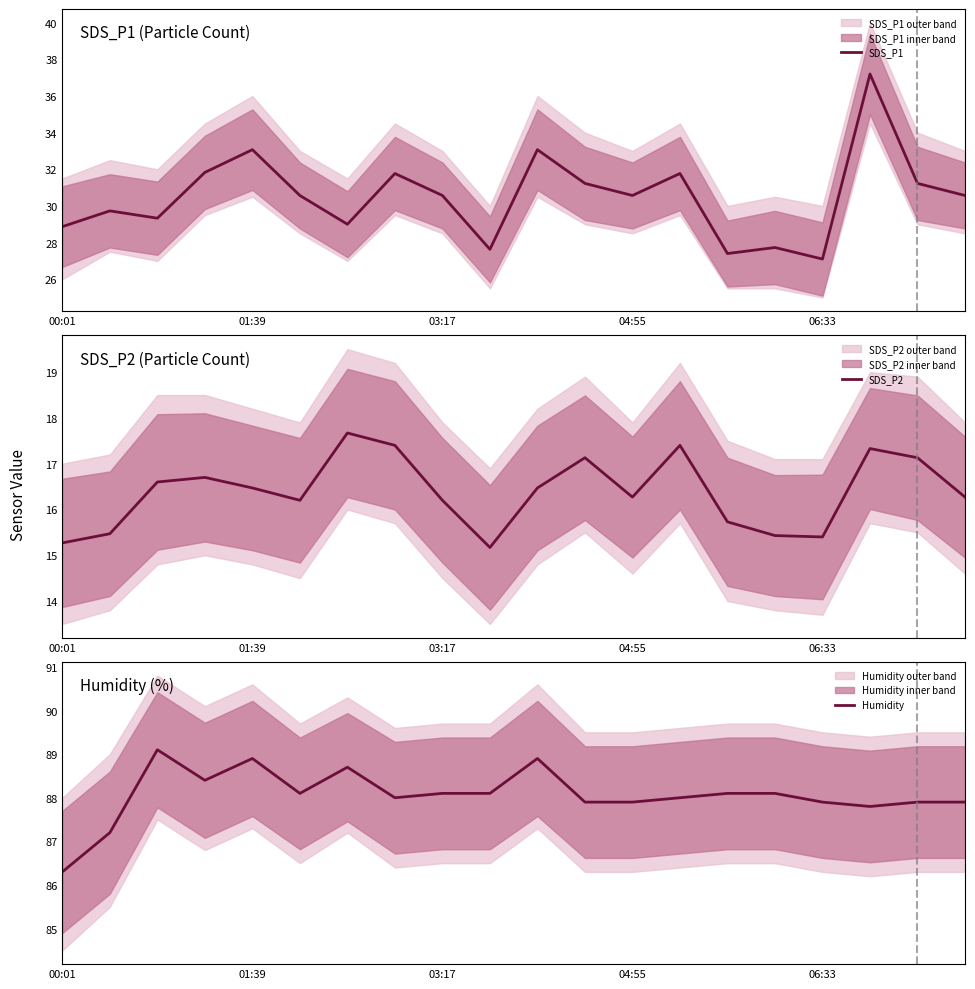

What is the lowest value of the SDS_P1 series?

27.1